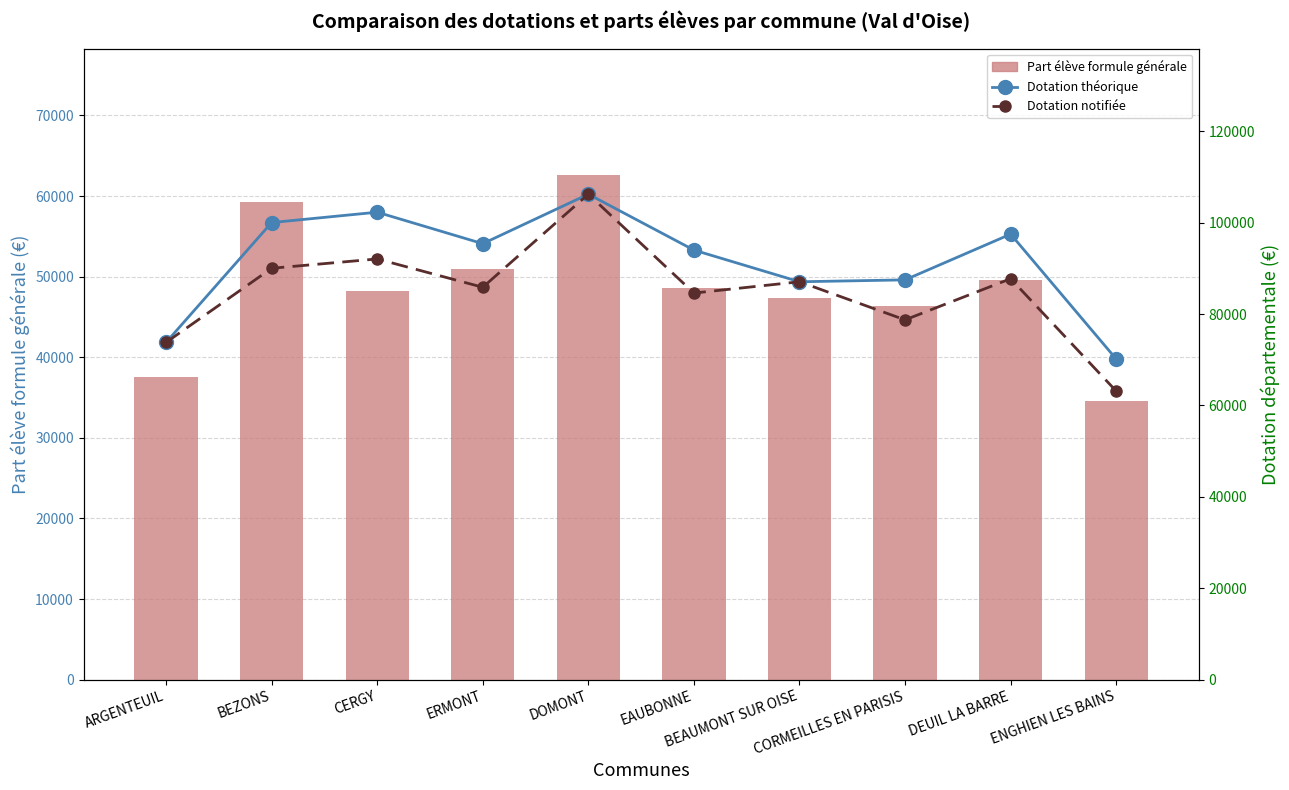

Which series has the largest total across all categories?

Dotation théorique